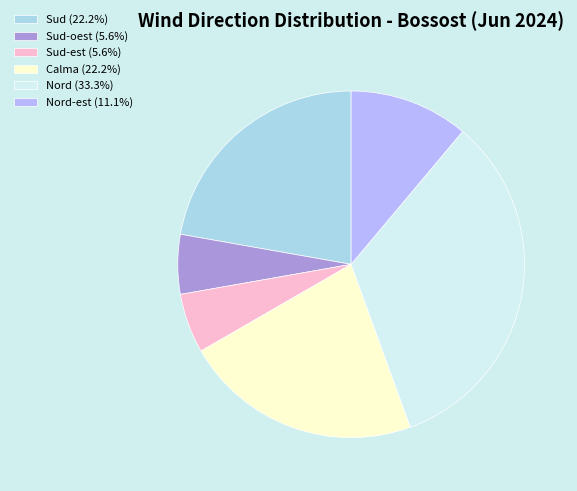

Is there a majority slice in this chart?

No